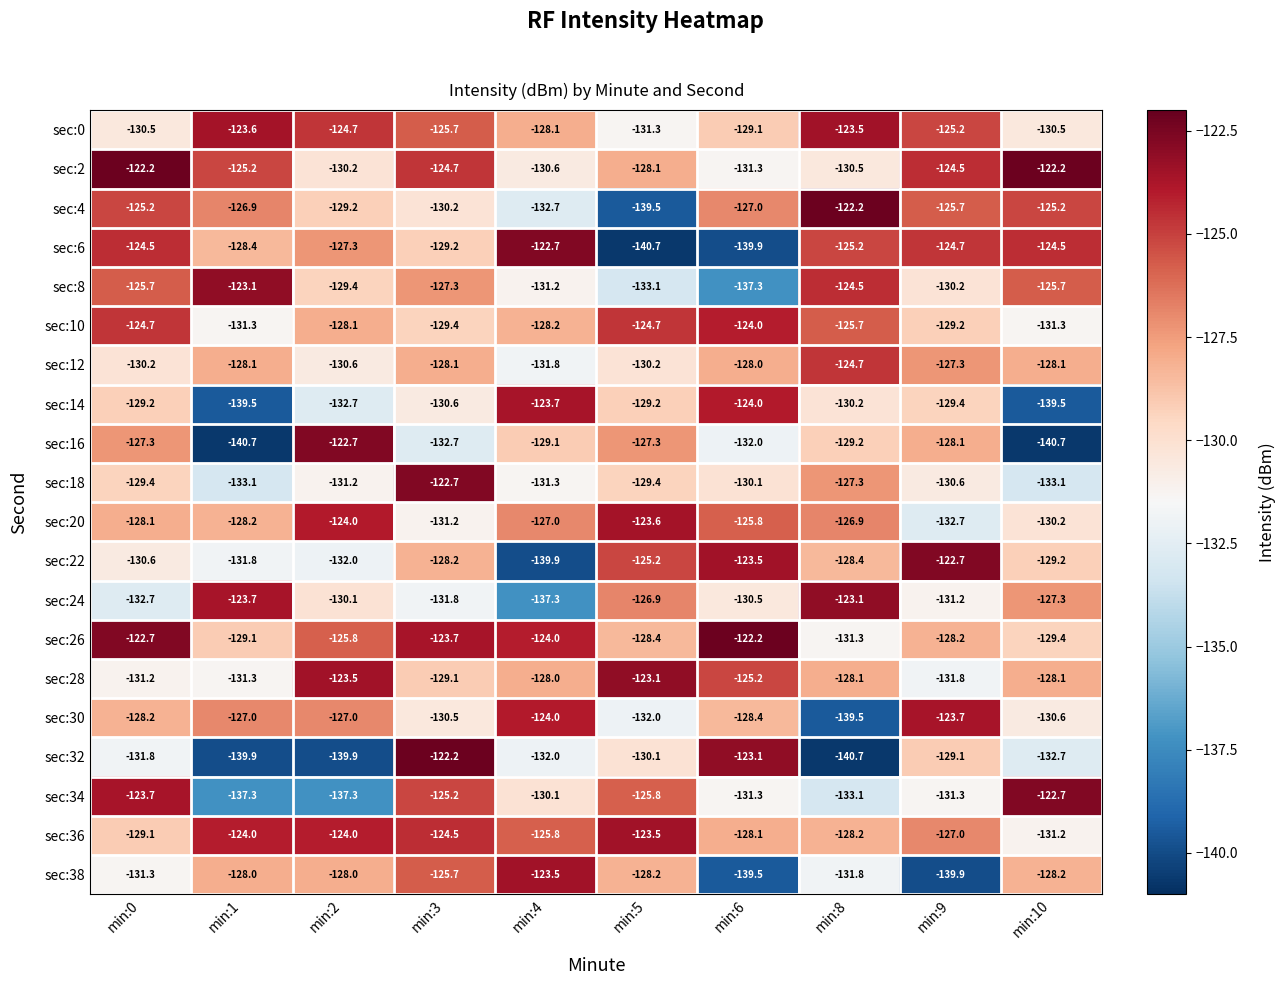

What is the spread (max minus min) of values at min:3?

10.5